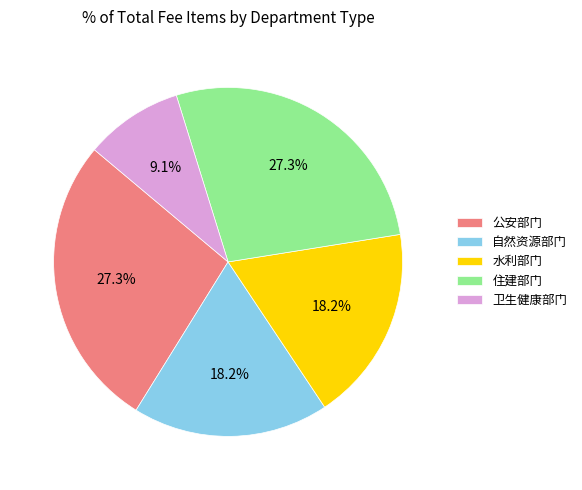

Approximately how many times larger is the value at 公安部门 compared to 自然资源部门?

1.5